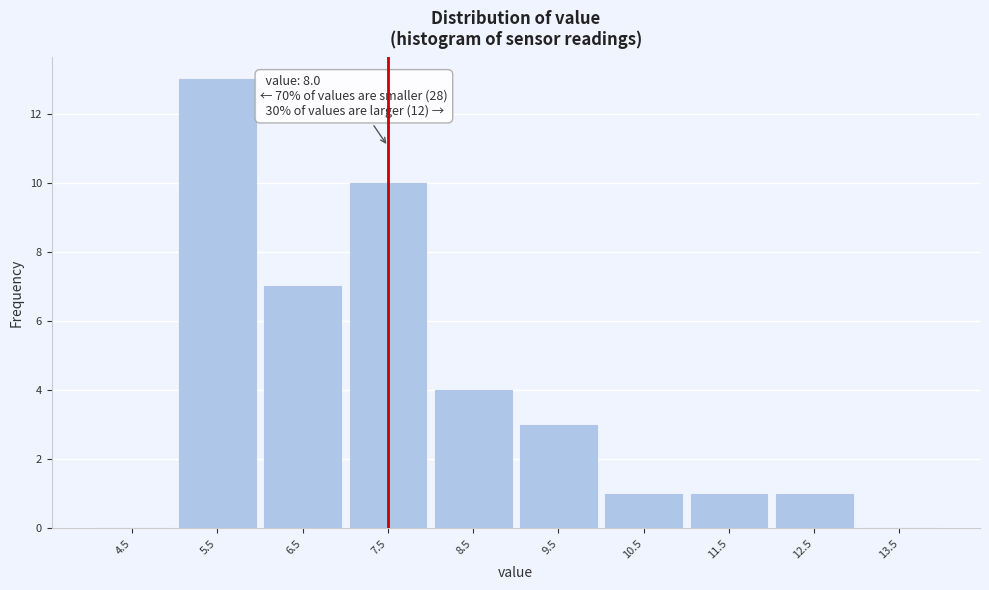

Reading left to right, list all the values displayed in this chart.

4.5=0	5.5=13	6.5=7	7.5=10	8.5=4	9.5=3	10.5=1	11.5=1	12.5=1	13.5=0